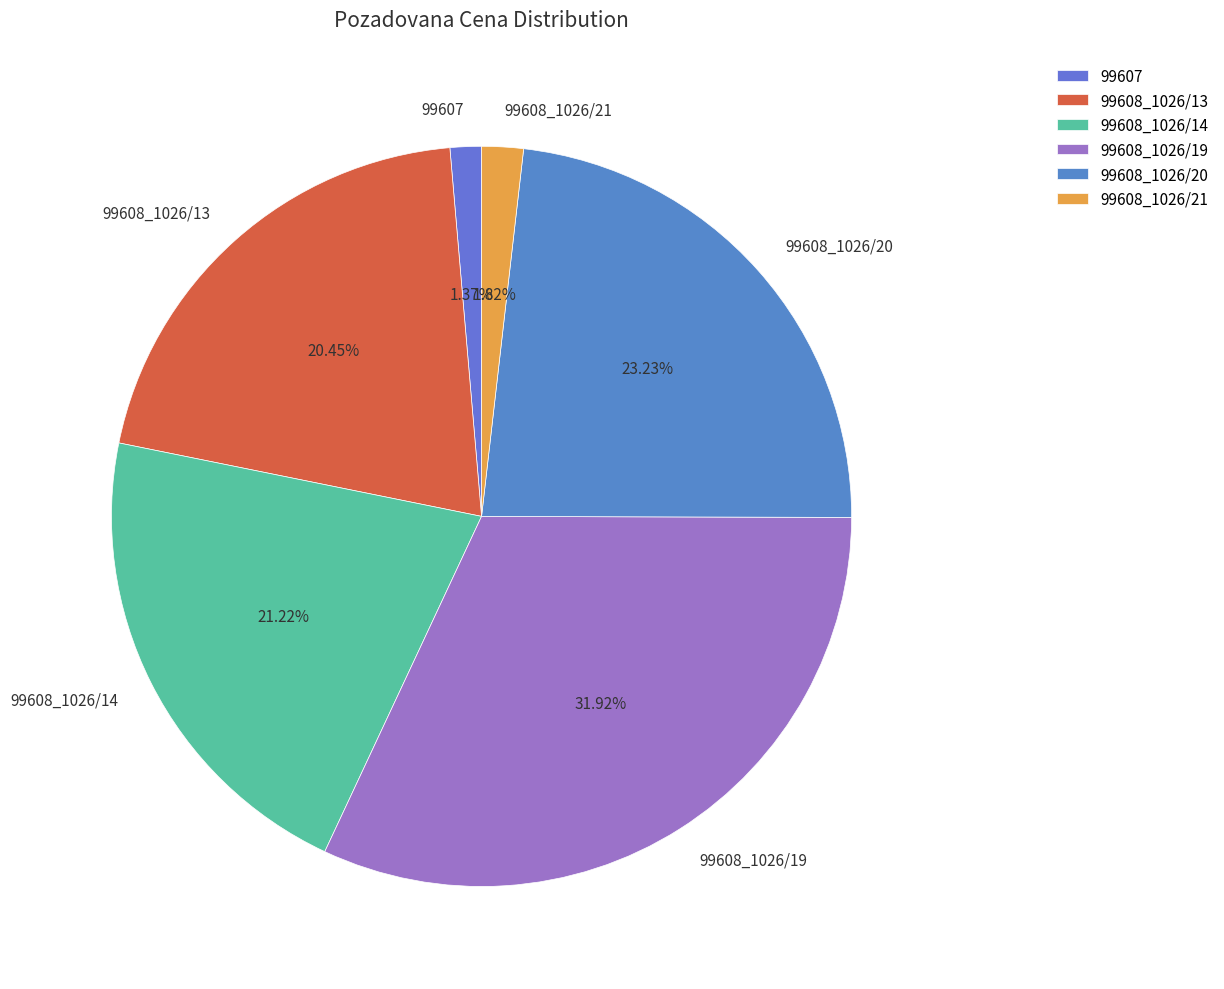

What percentage is the 99607 slice, to the nearest percent?

1%